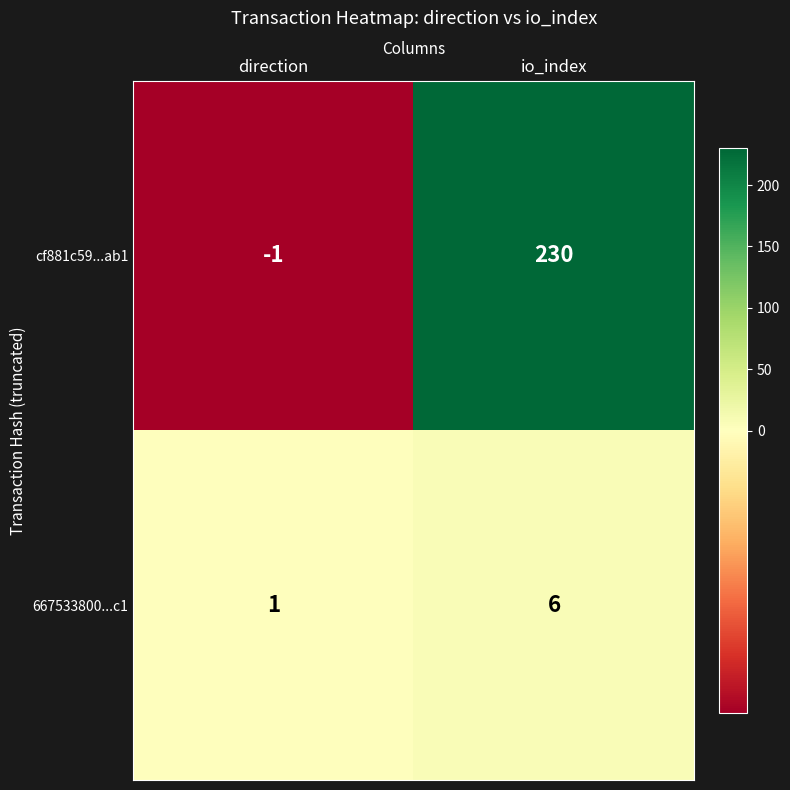

What is the sum of all cf881c59...ab1 values?

229